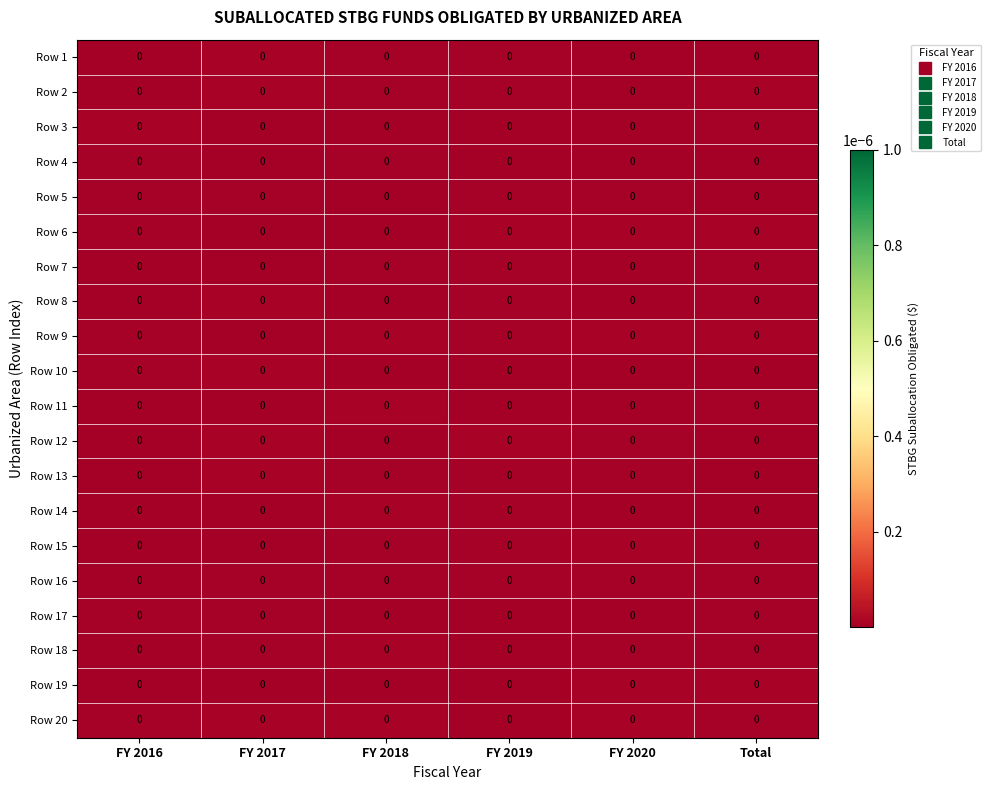

At which label is Row 19 closest to 0?

FY 2017